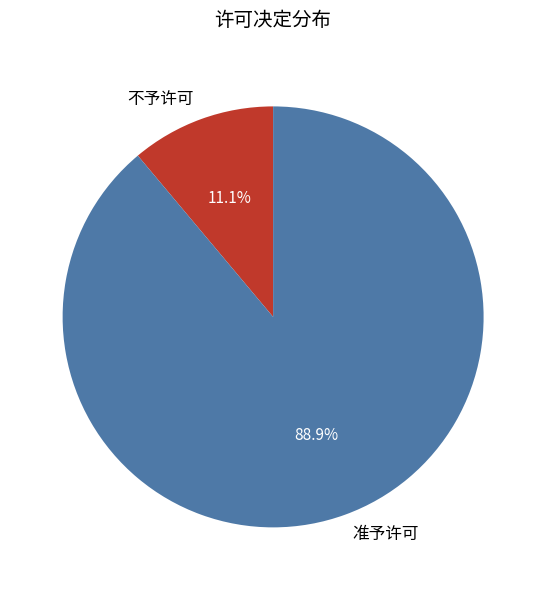

To the nearest percent, what is the difference between the 准予许可 and 不予许可 slice percentages?

78%